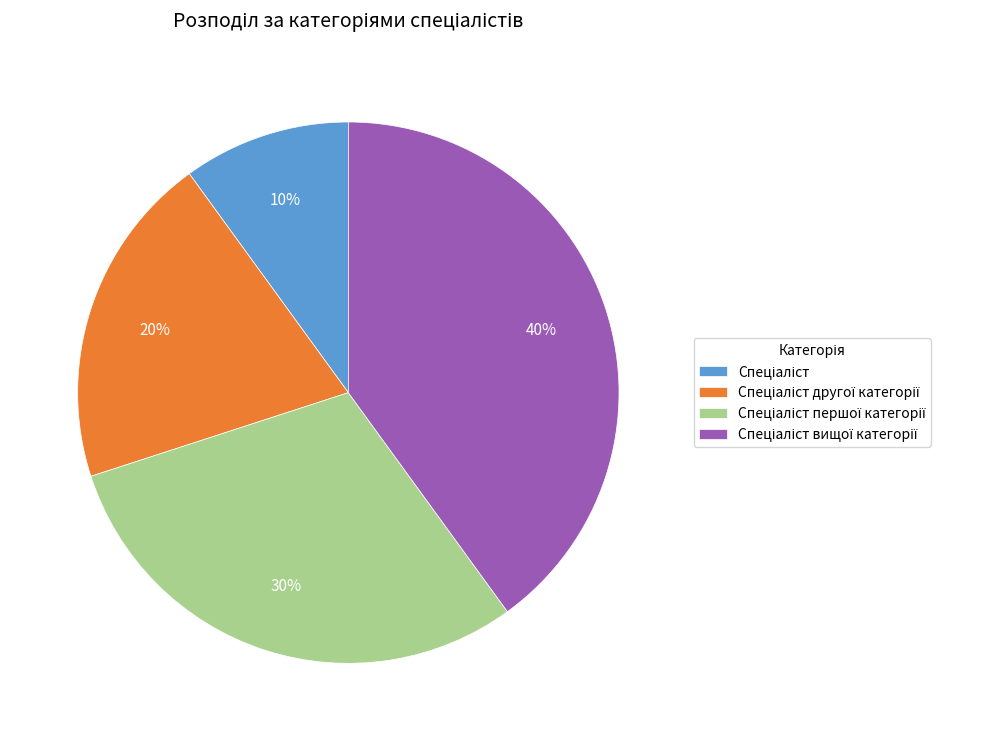

Does any single category account for the majority?

No